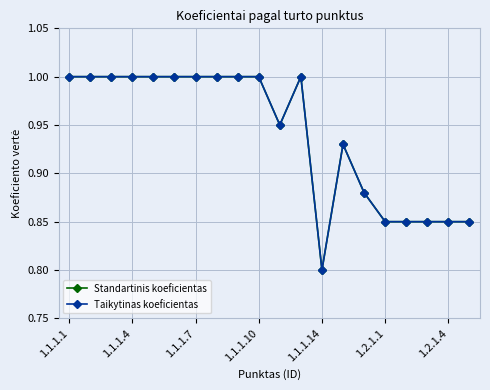

Does the chart have visible grid lines?

Yes